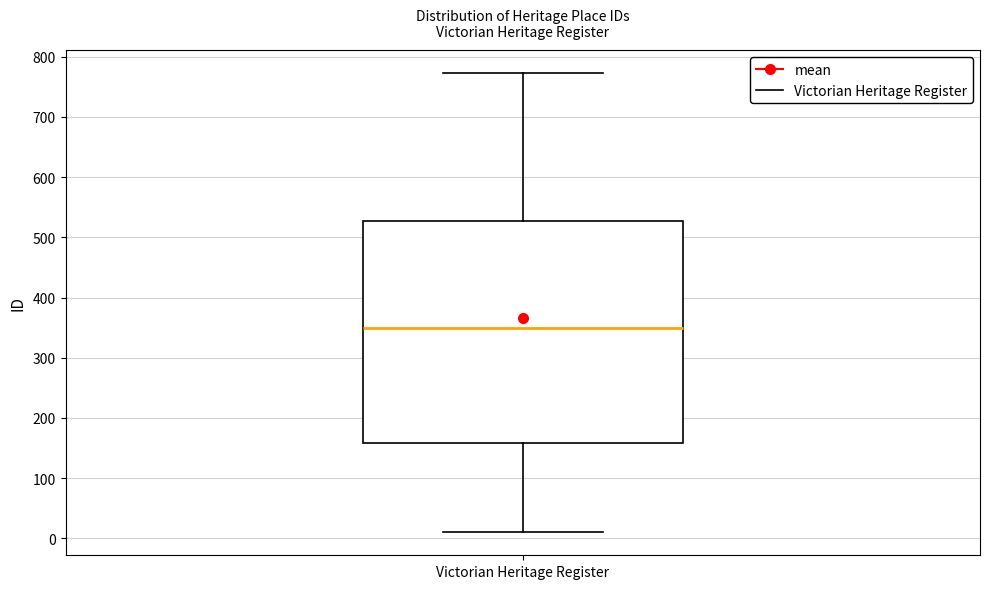

Where is the lower edge of the box for Victorian Heritage Register on the y-axis? The values are not printed on the chart, so give them approximately, as read against the axis.

160